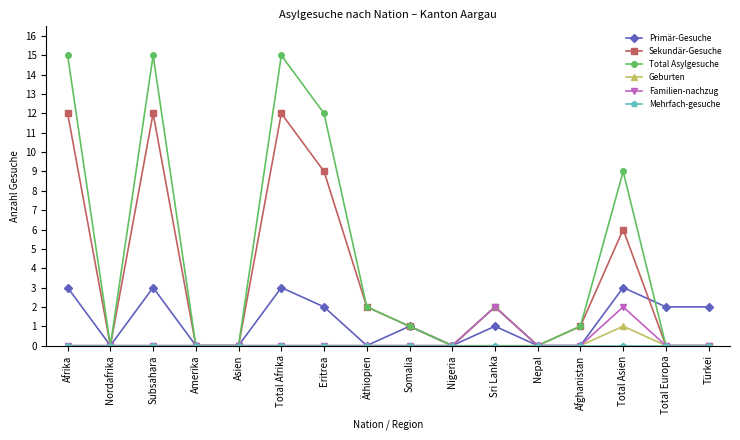

What is the maximum value for Familien-nachzug?

2